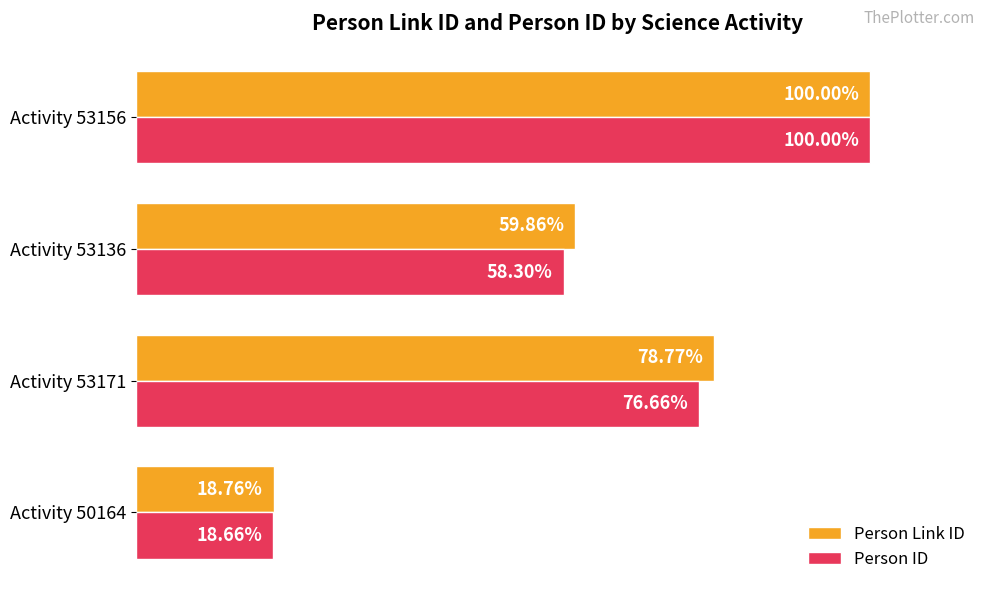

Which label corresponds to the largest value in the chart?

Activity 53156